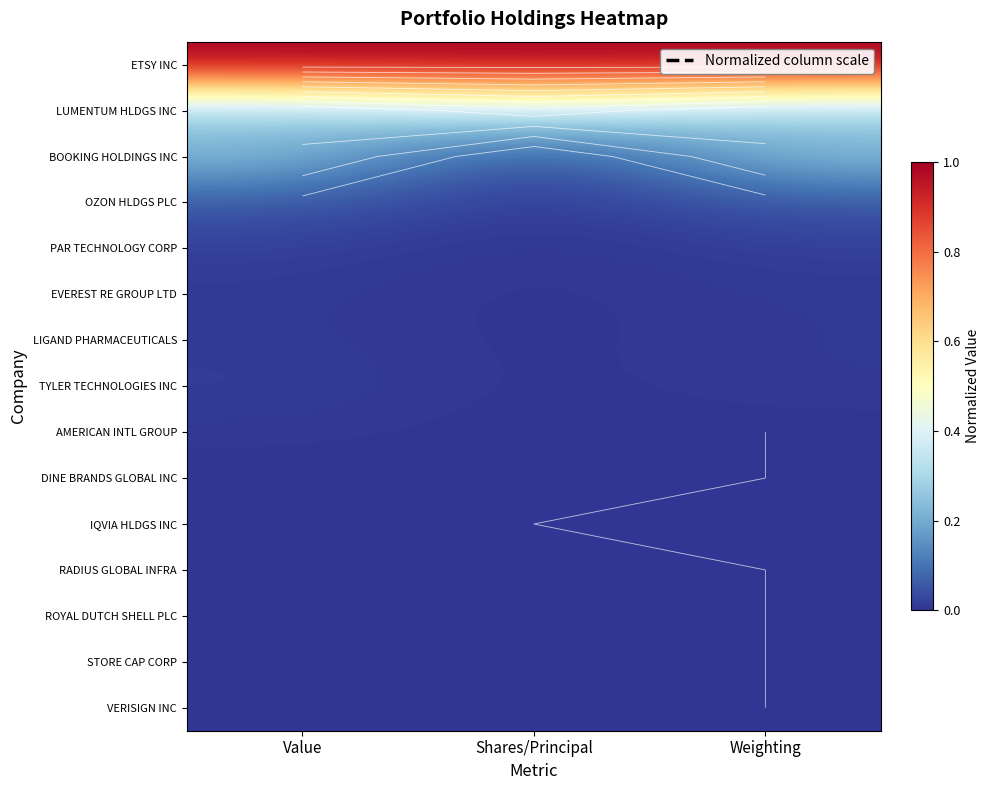

True or false: STORE CAP CORP has a value of 0.0 at Weighting.

True